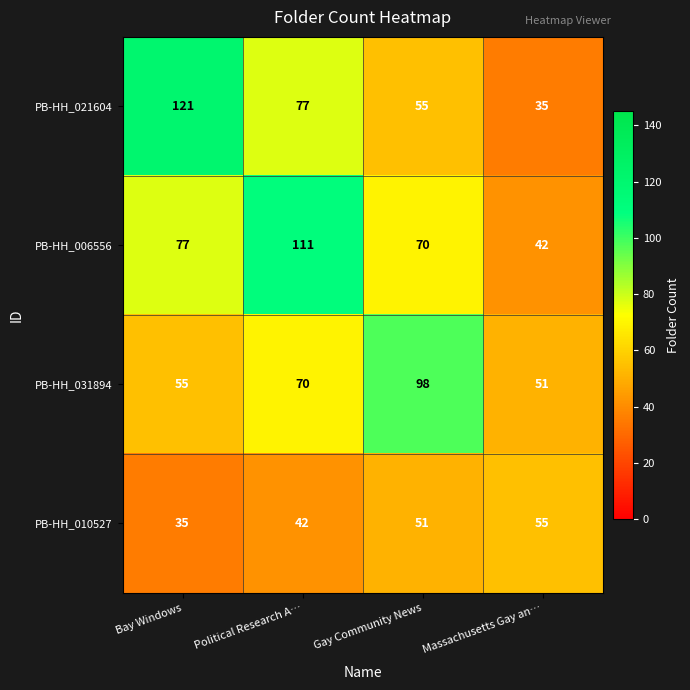

At Political Research A…, list the series in order from largest to smallest.

PB-HH_006556, PB-HH_021604, PB-HH_031894, PB-HH_010527